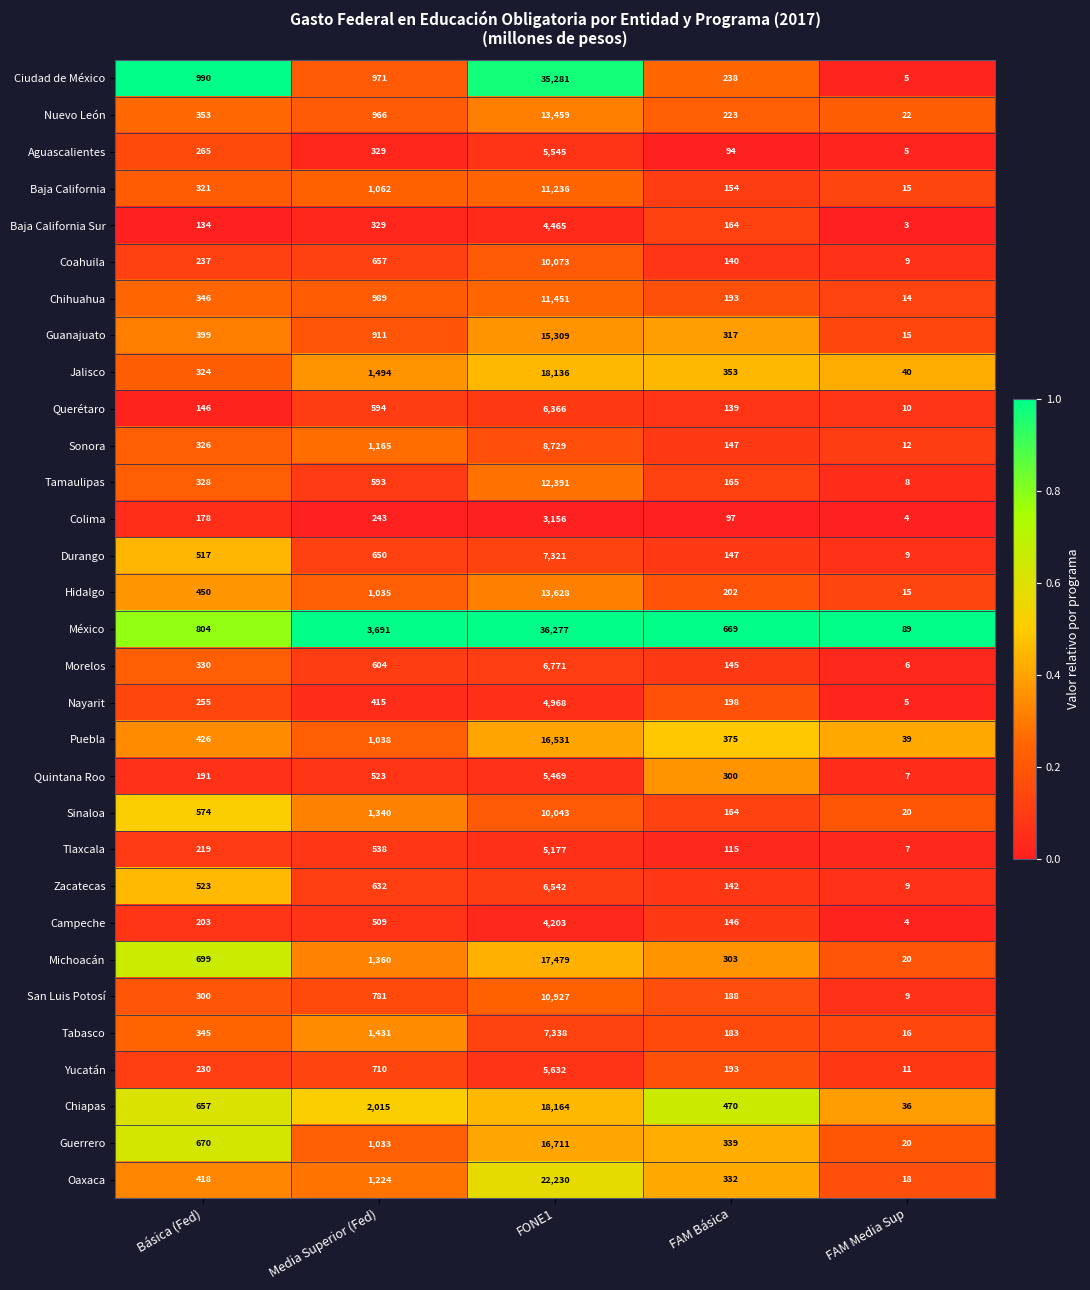

What is the difference between the highest and lowest values at FONE1?

33121